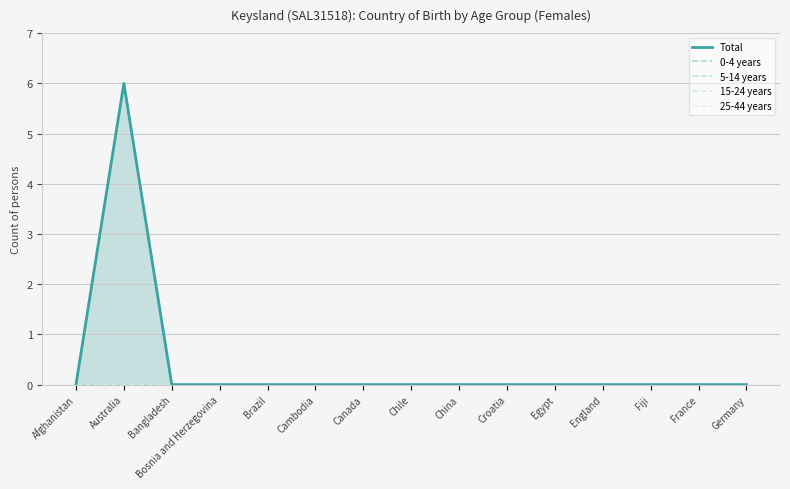

What is the label of the 5th point from the right?

Egypt